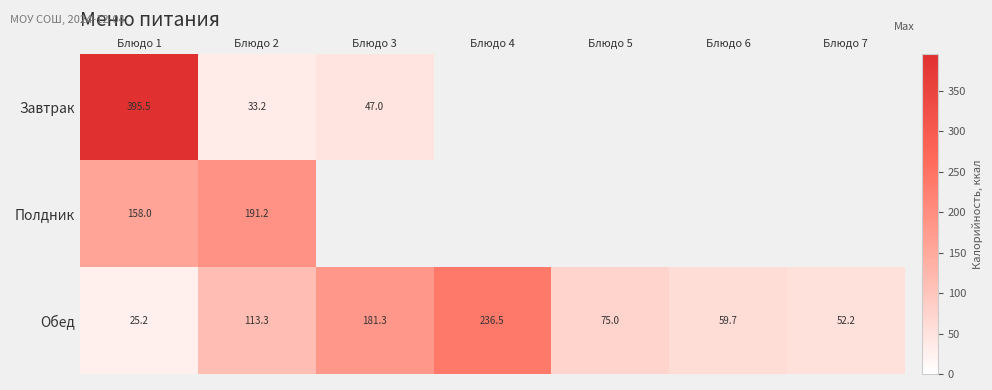

At Блюдо 2, list the series in order from smallest to largest.

Завтрак, Обед, Полдник